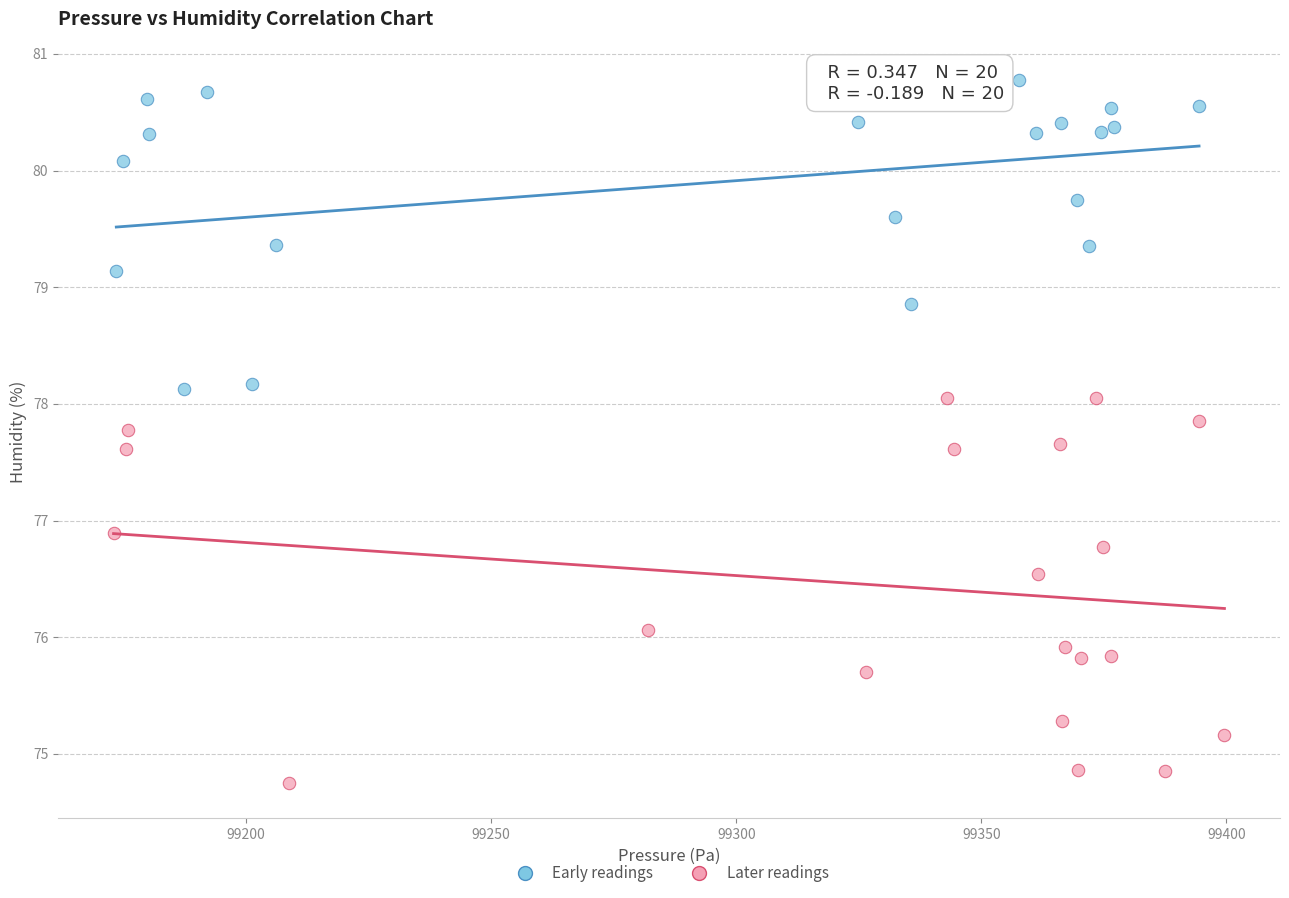

Which series reaches the minimum Y coordinate?

Later readings